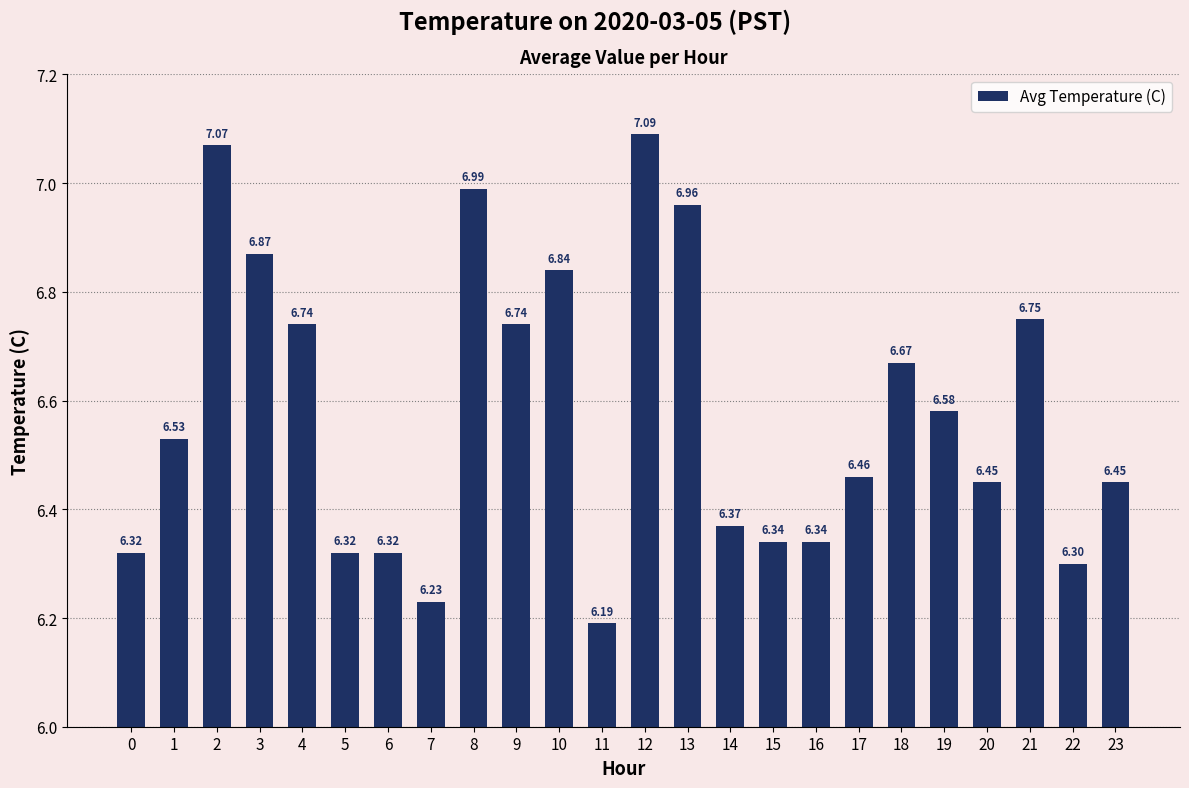

What is the average value?

6.6